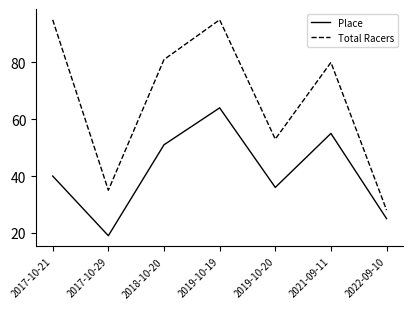

At which label does Total Racers first exceed 80?

2017-10-21